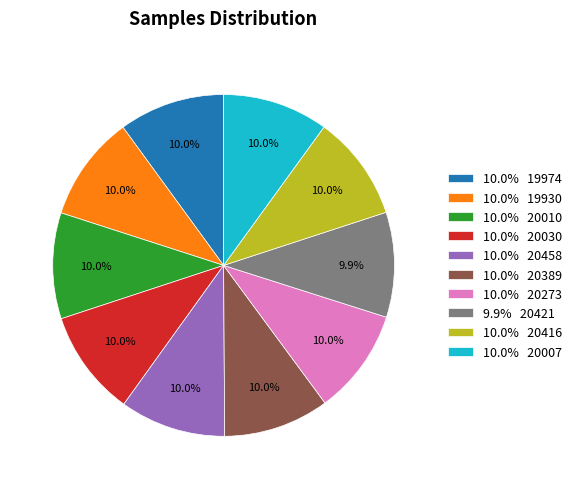

How many slices are in this pie chart?

10